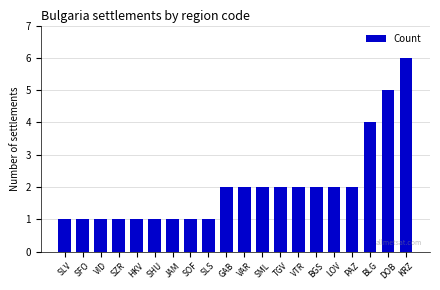

Reading left to right, extract all data points from this chart.

SLV=1	SFO=1	VID=1	SZR=1	HKV=1	SHU=1	JAM=1	SOF=1	SLS=1	GAB=2	VAR=2	SML=2	TGV=2	VTR=2	BGS=2	LOV=2	PAZ=2	BLG=4	DOB=5	KRZ=6